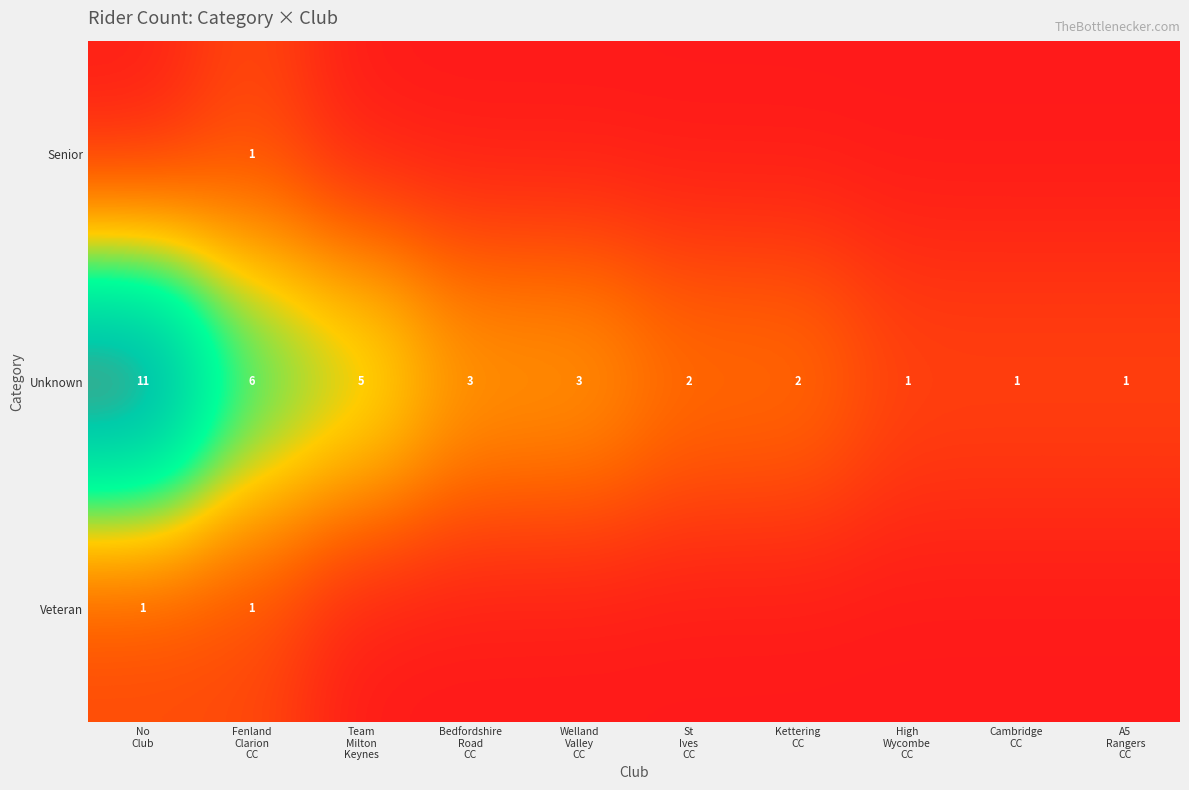

What is the difference between the second highest and second lowest values in the Unknown series?

5